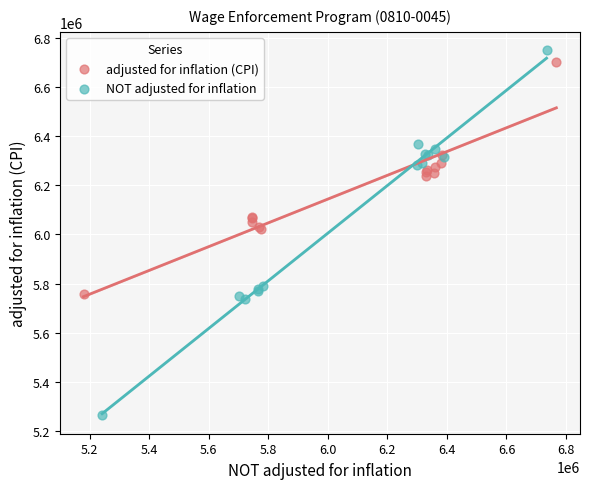

Which series contains the highest Y value?

NOT adjusted for inflation